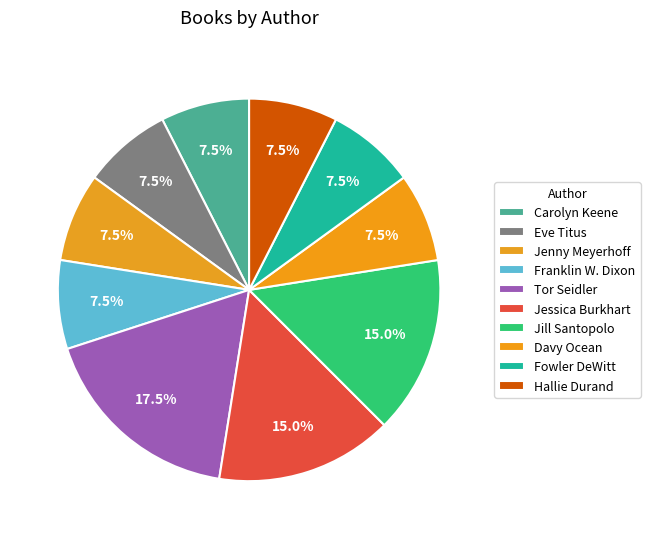

How many slices are in this pie chart?

10